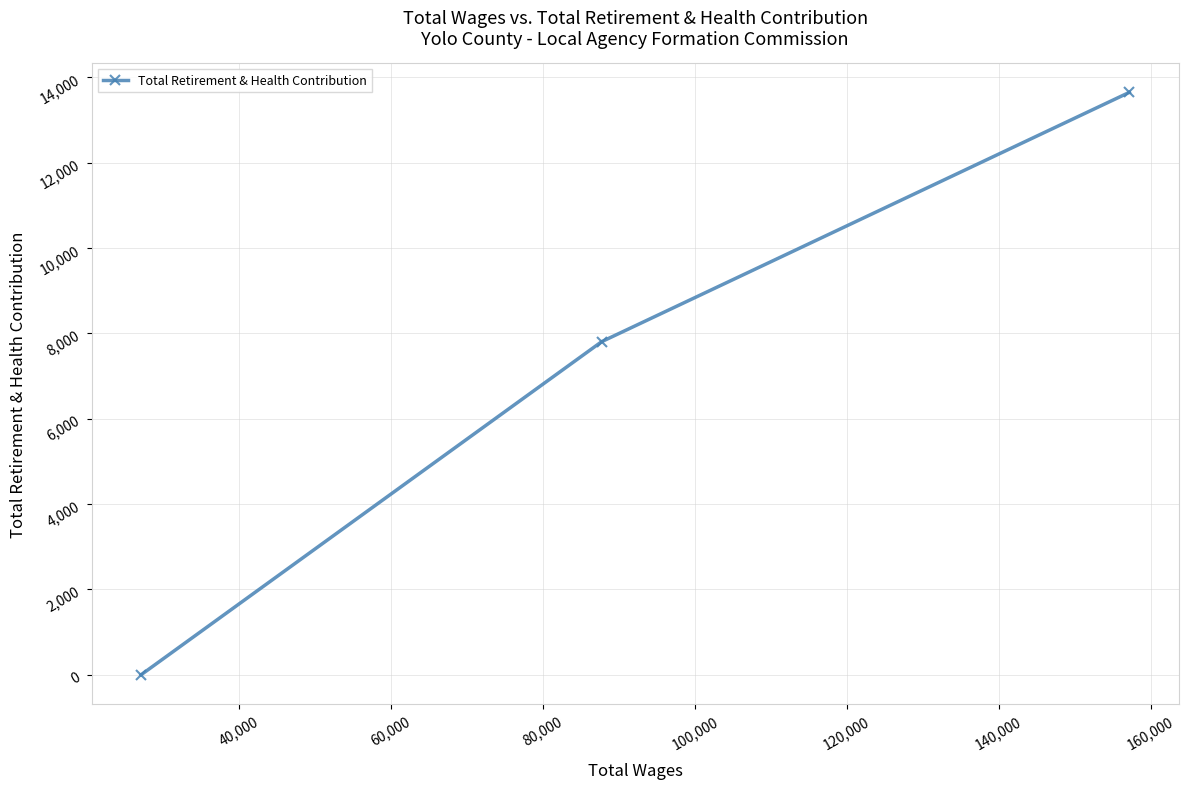

What is the average value?

7150